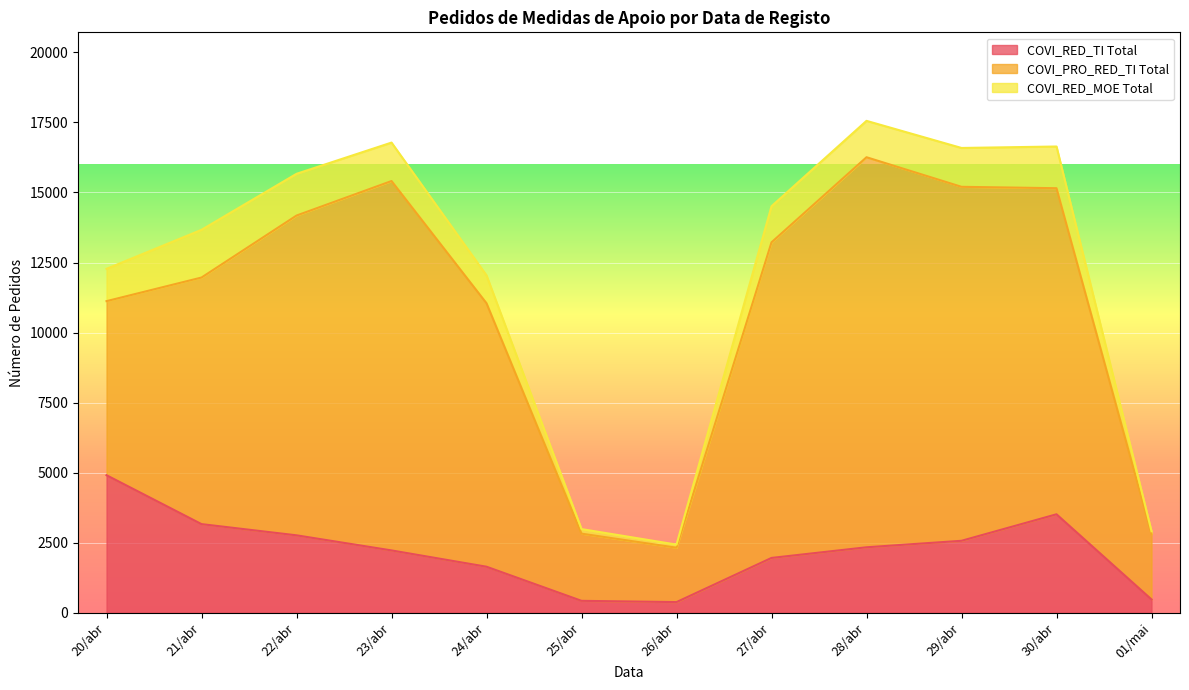

What is the sum of the COVI_PRO_RED_TI Total values at 20/abr and 21/abr?

15019